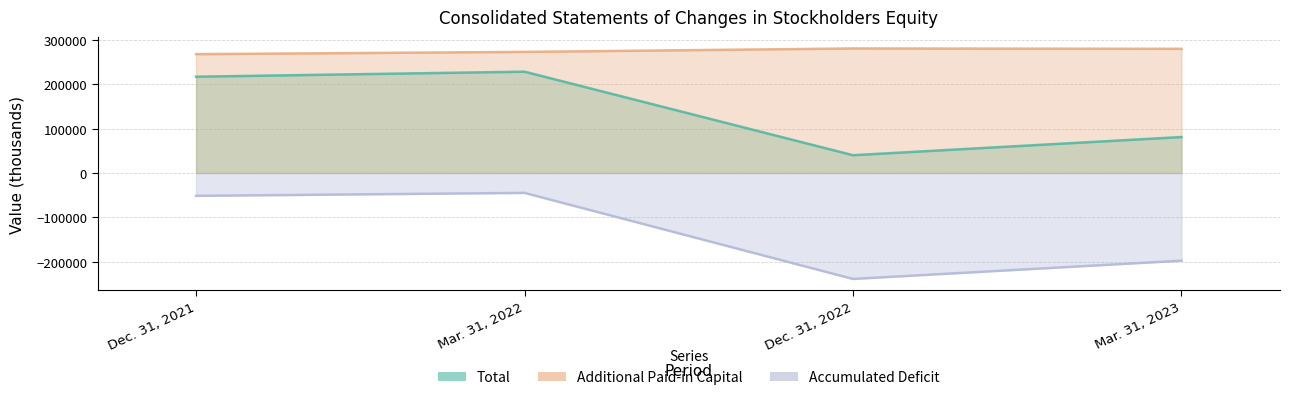

What is the spread (max minus min) of values at Dec. 31, 2022?

519440